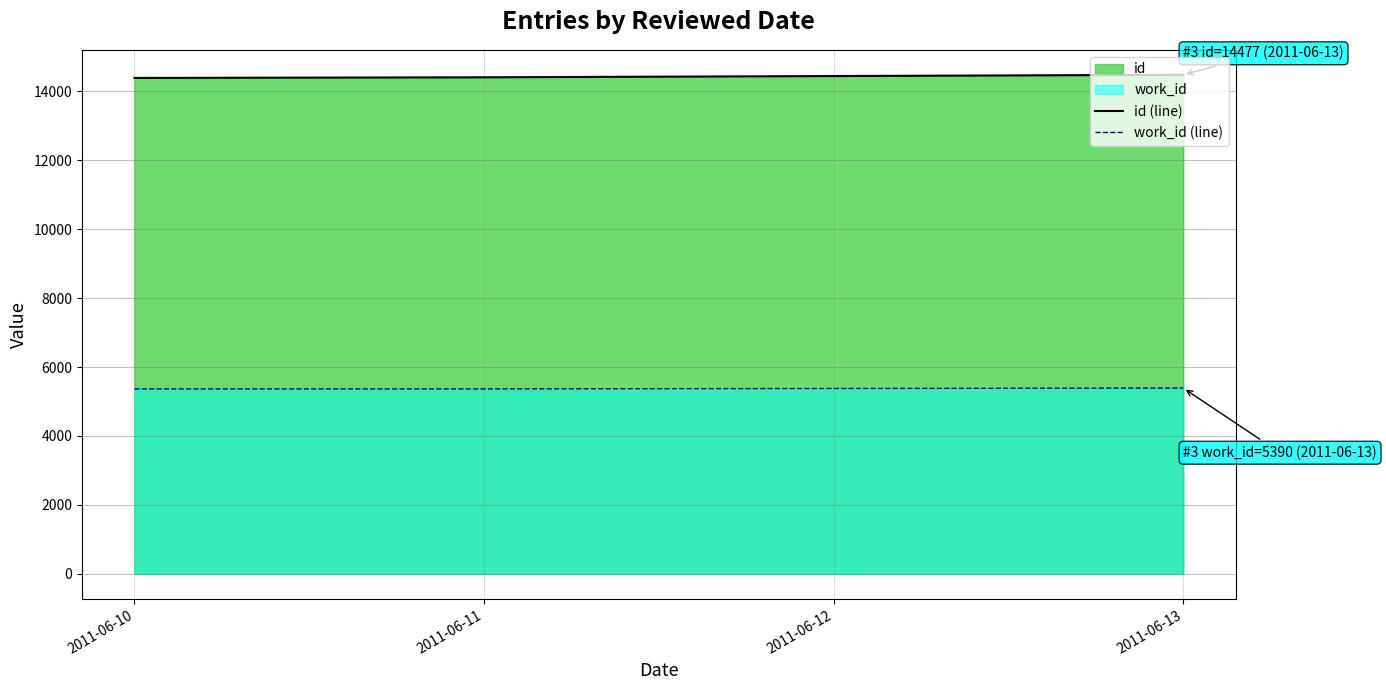

List the series in order of their peak value, lowest first.

work_id (line), id (line)